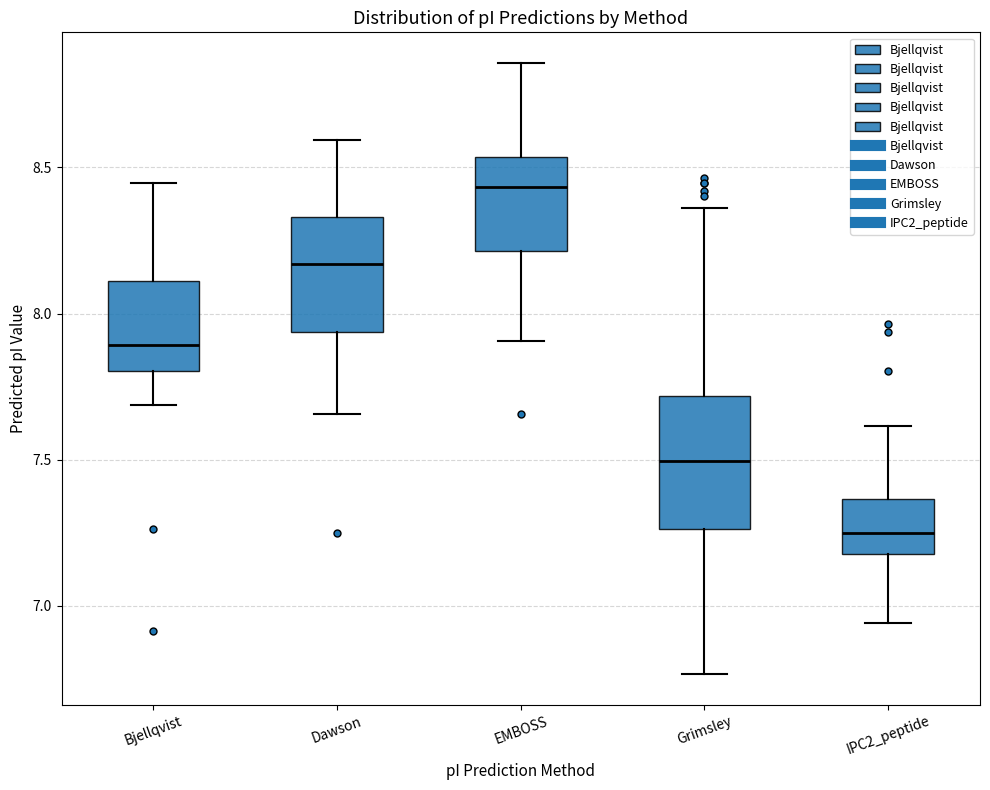

Which box has the lowest median line?

IPC2_peptide